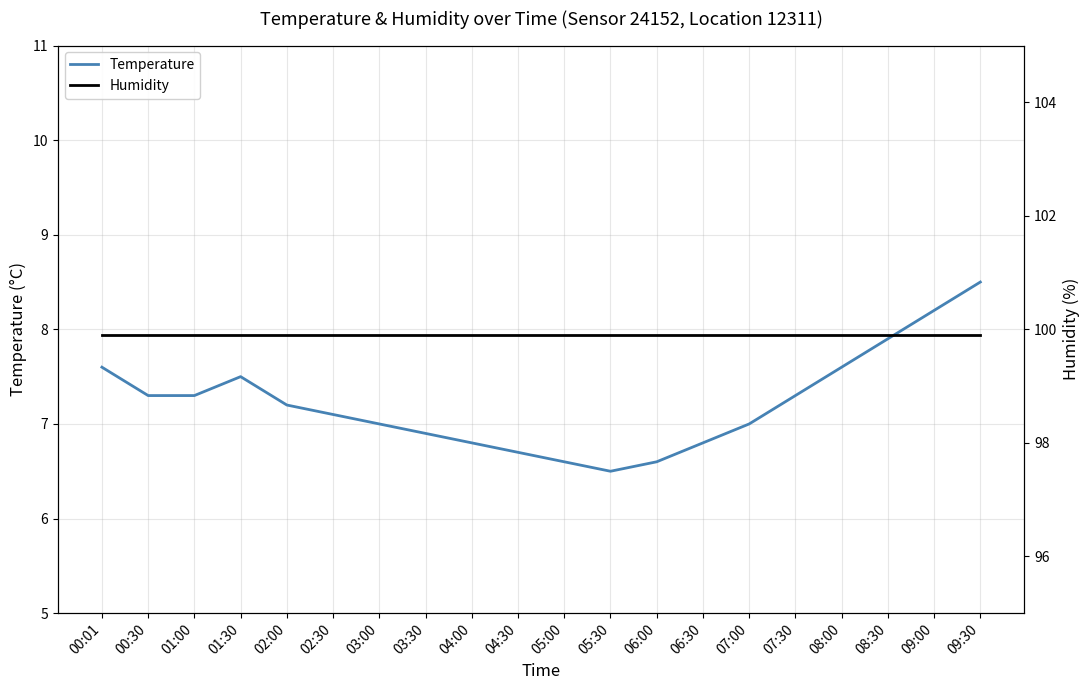

What is the label of the 19th point from the left?

09:00